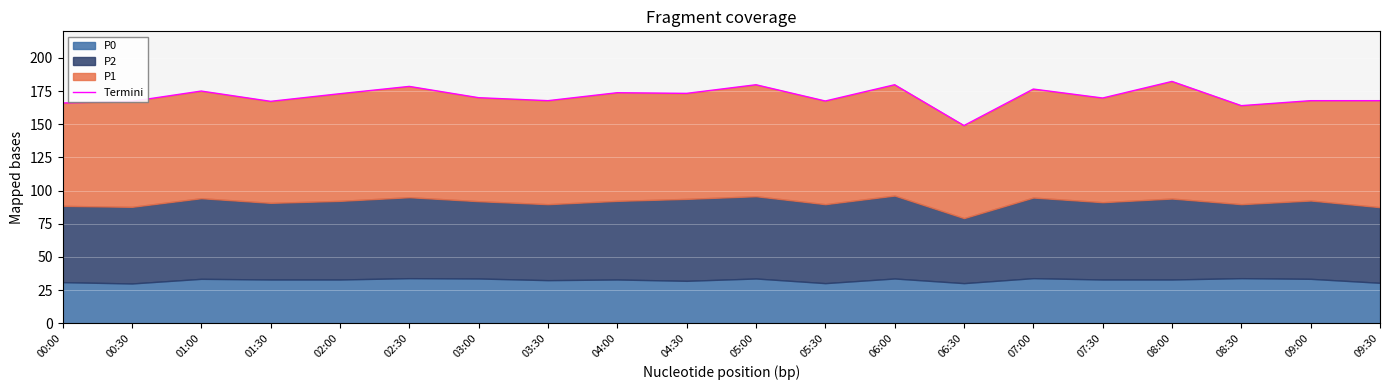

Between 05:30 and 03:00, which is larger?

03:00